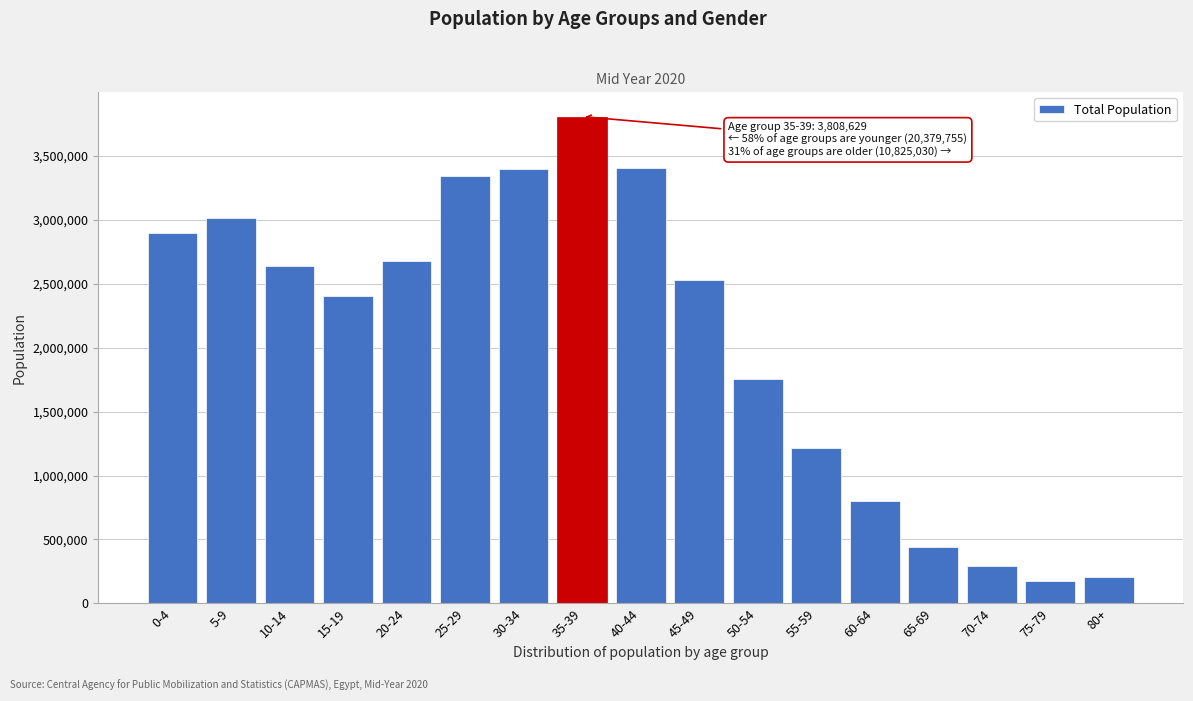

At which label is the value closest to 1992682?

50-54